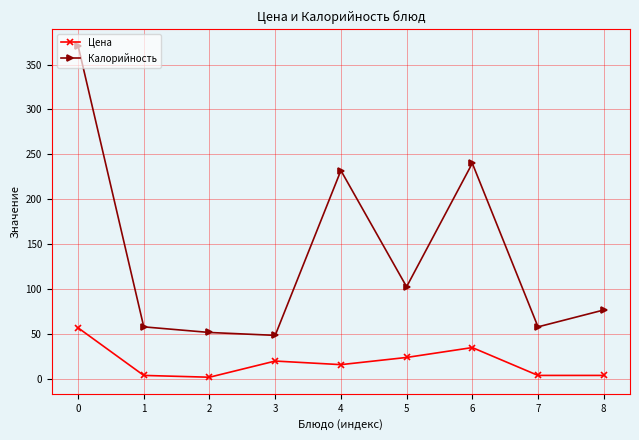

What is the total value across all series at 0?

428.1